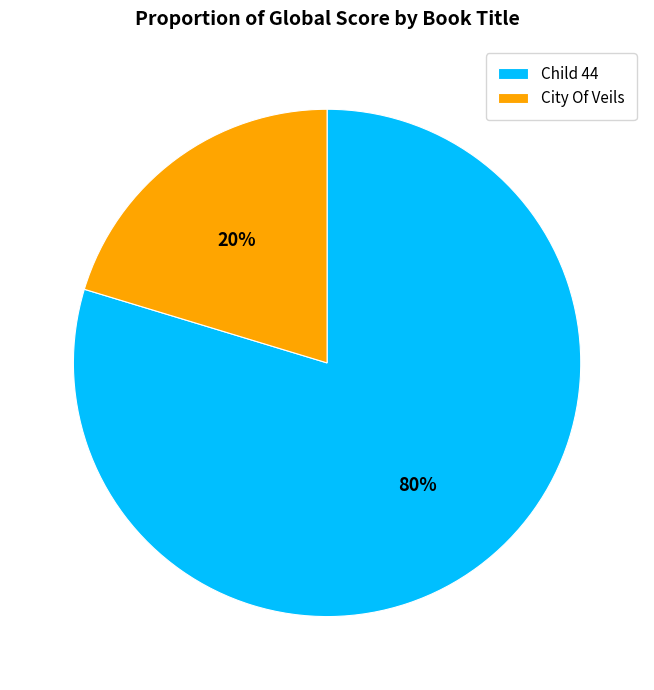

Combined, do Child 44 and City Of Veils account for over 50%?

Yes